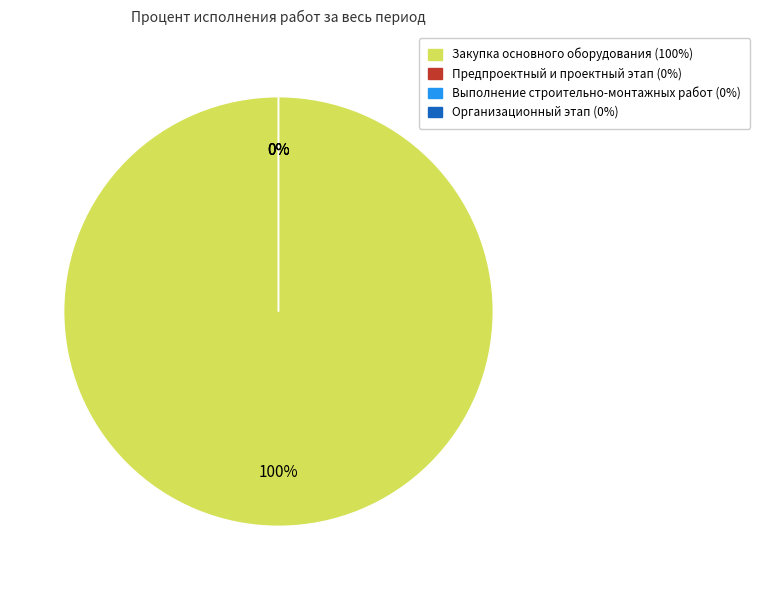

Which category has the biggest portion of the pie?

Закупка основного оборудования (100%)